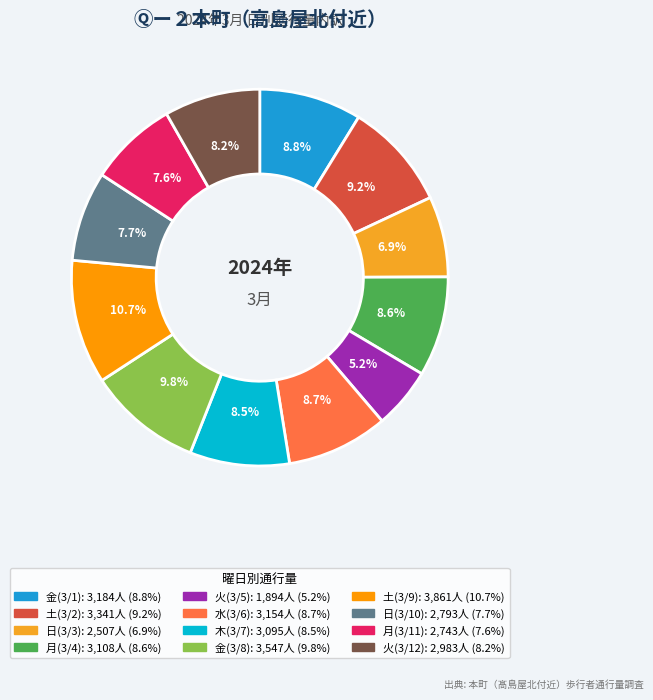

Is it true that 土(3/2) is 9% of the pie?

True